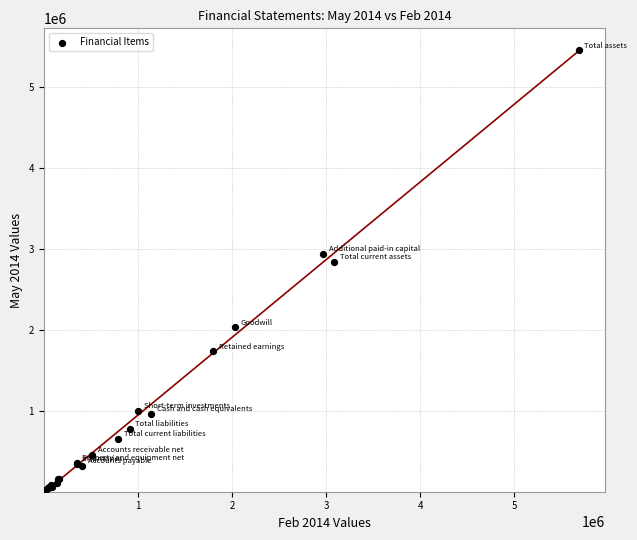

What Y value in the scatter plot is closest to 2725803?

2839220